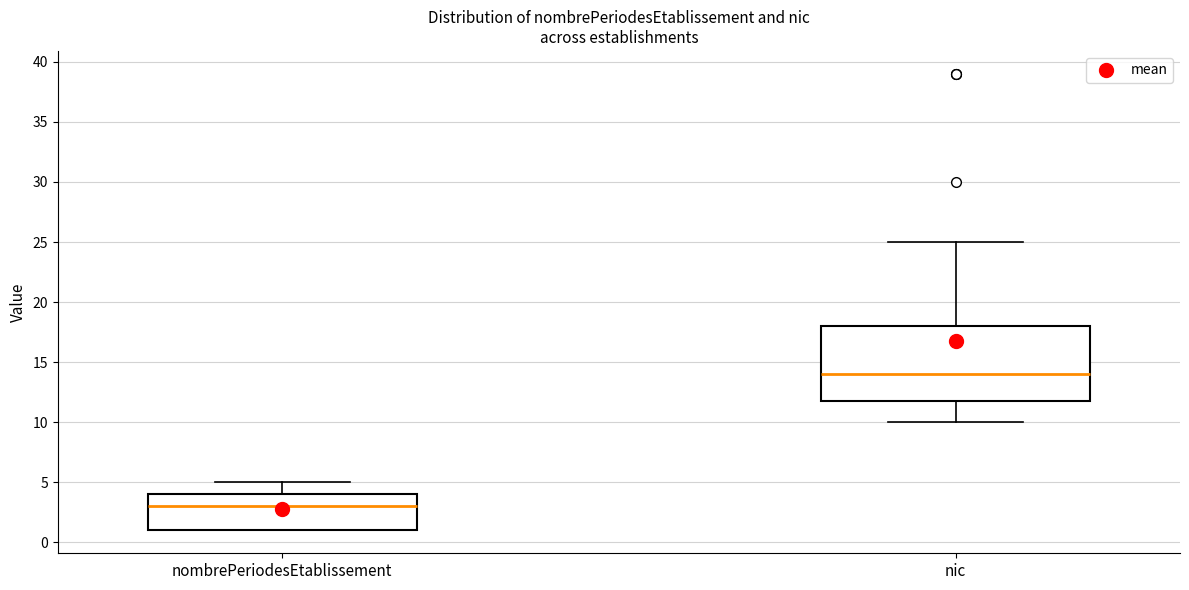

Which box is the tallest, from its lower edge to its upper edge?

nic